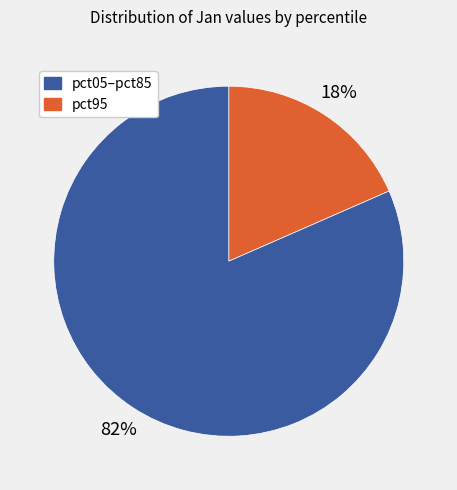

To the nearest percent, what is the average slice percentage?

50%